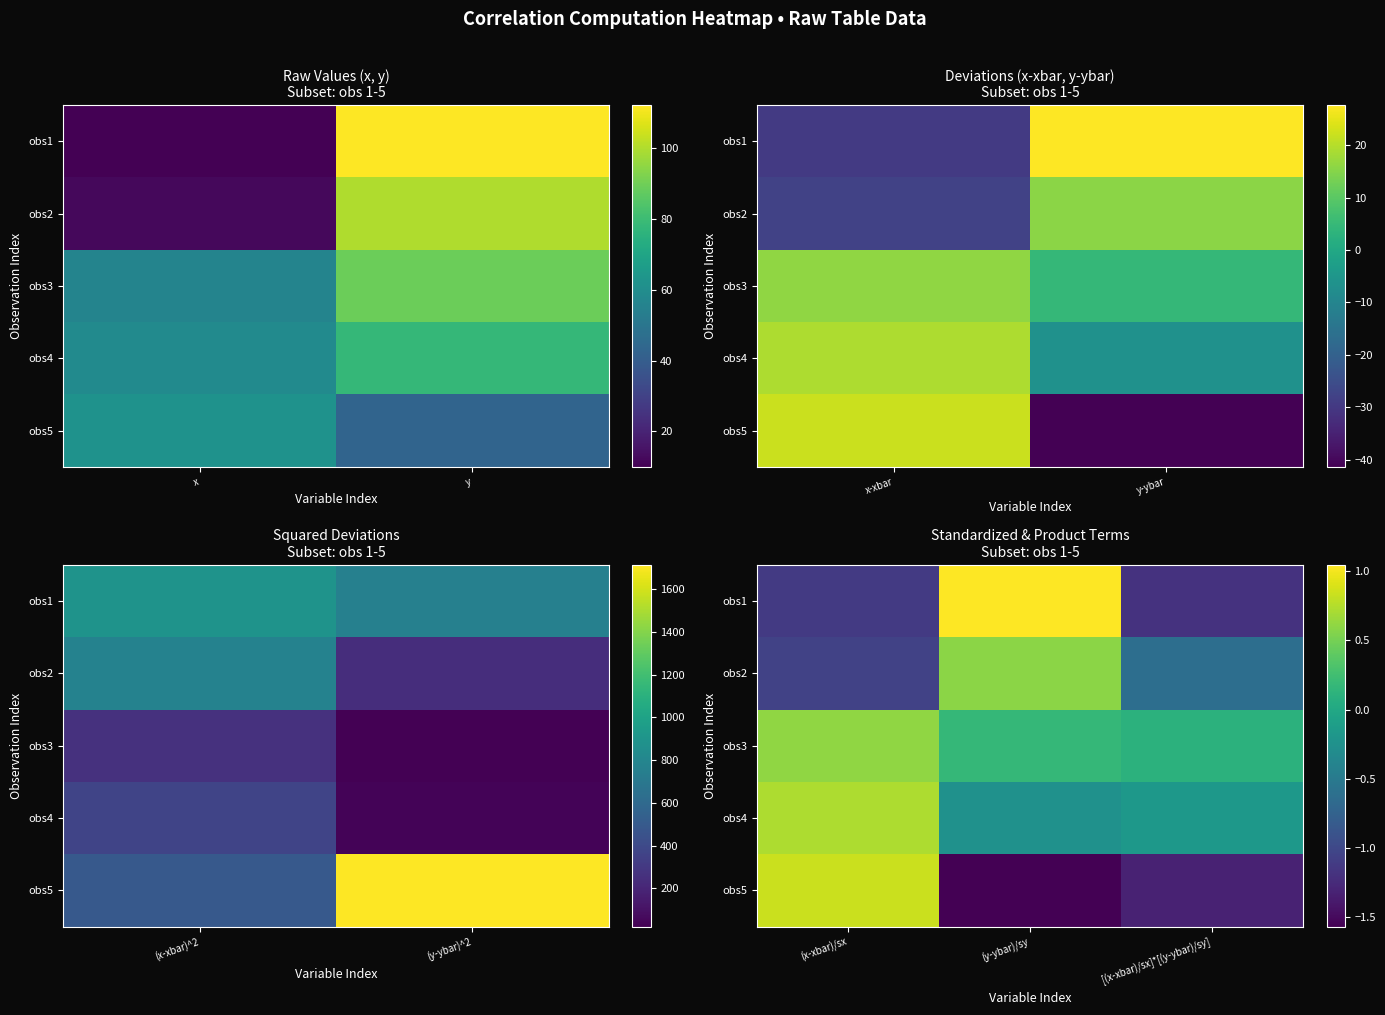

Which has a higher value, y or x?

y